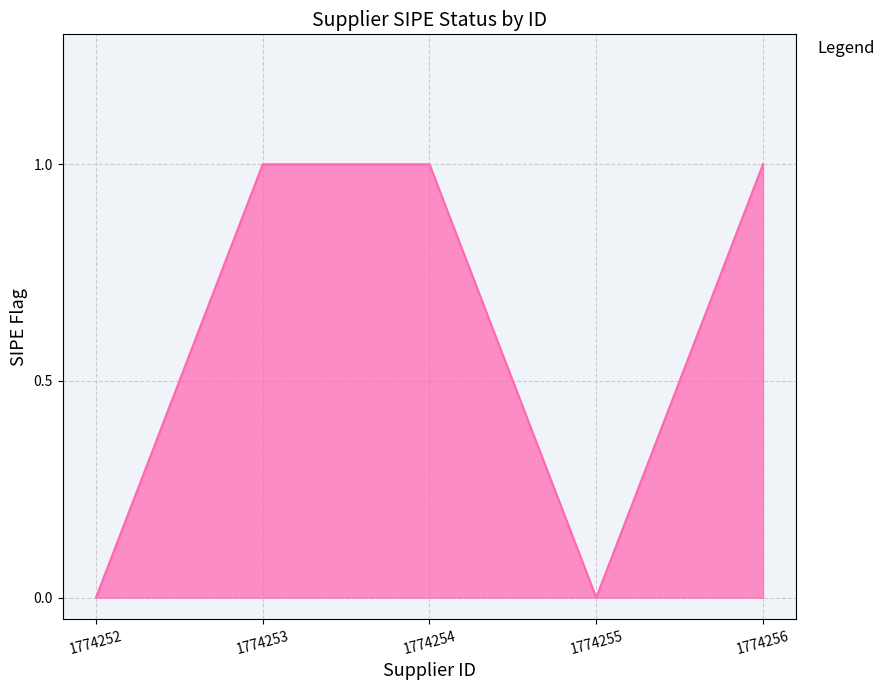

What is the change in value from 1774253 to 1774255?

-1